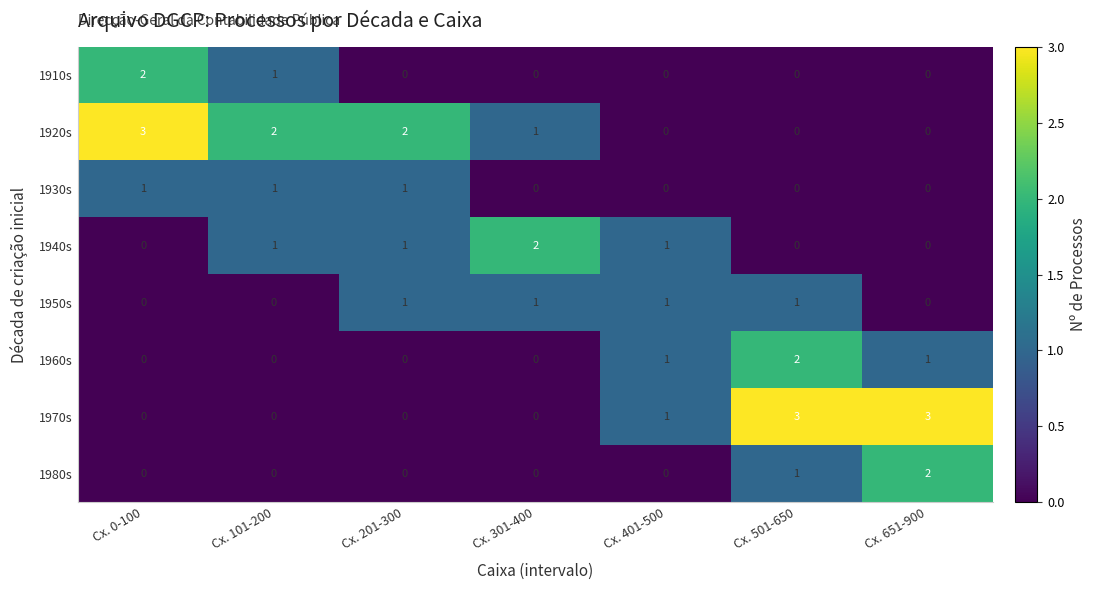

What is the difference between the maximum and minimum values in the 1970s series?

3